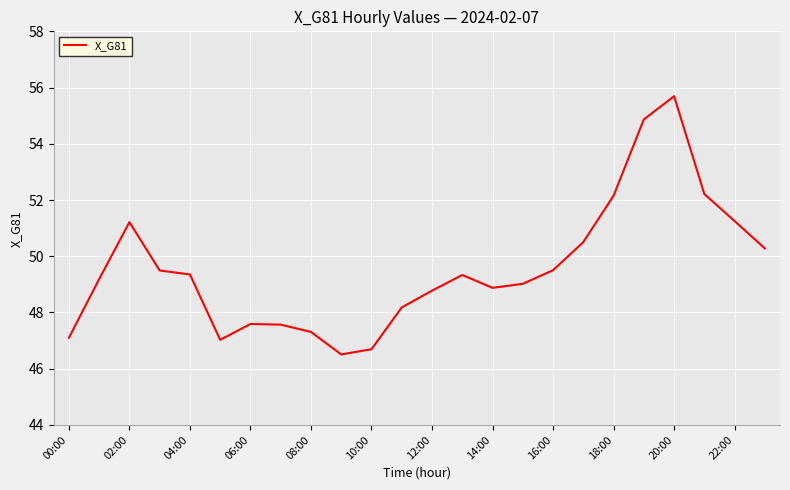

What is the smallest value displayed?

46.5